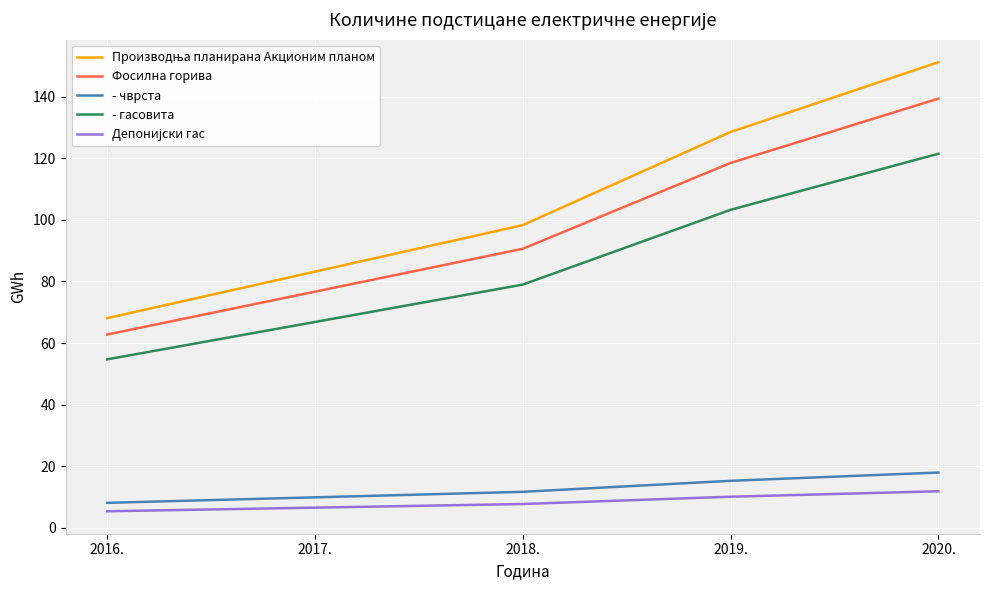

Count the number of data series in this chart.

5